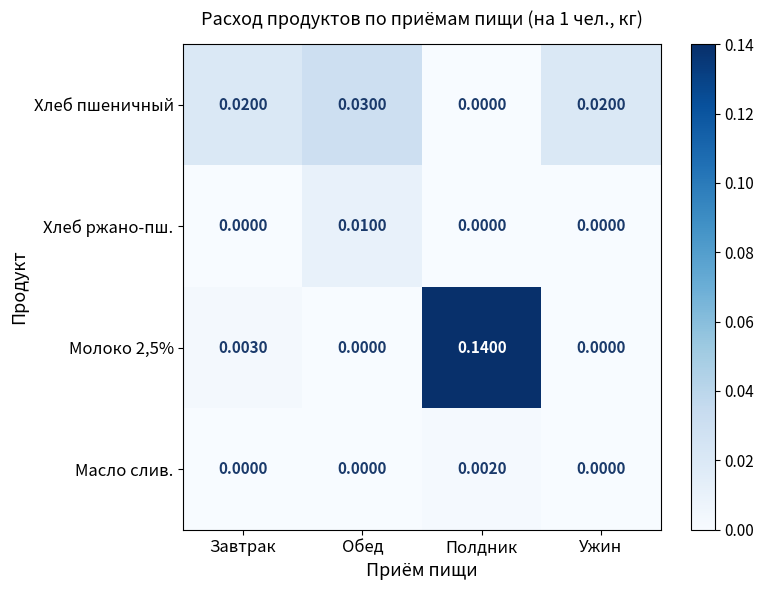

At which category is the sum across all series the highest?

Полдник